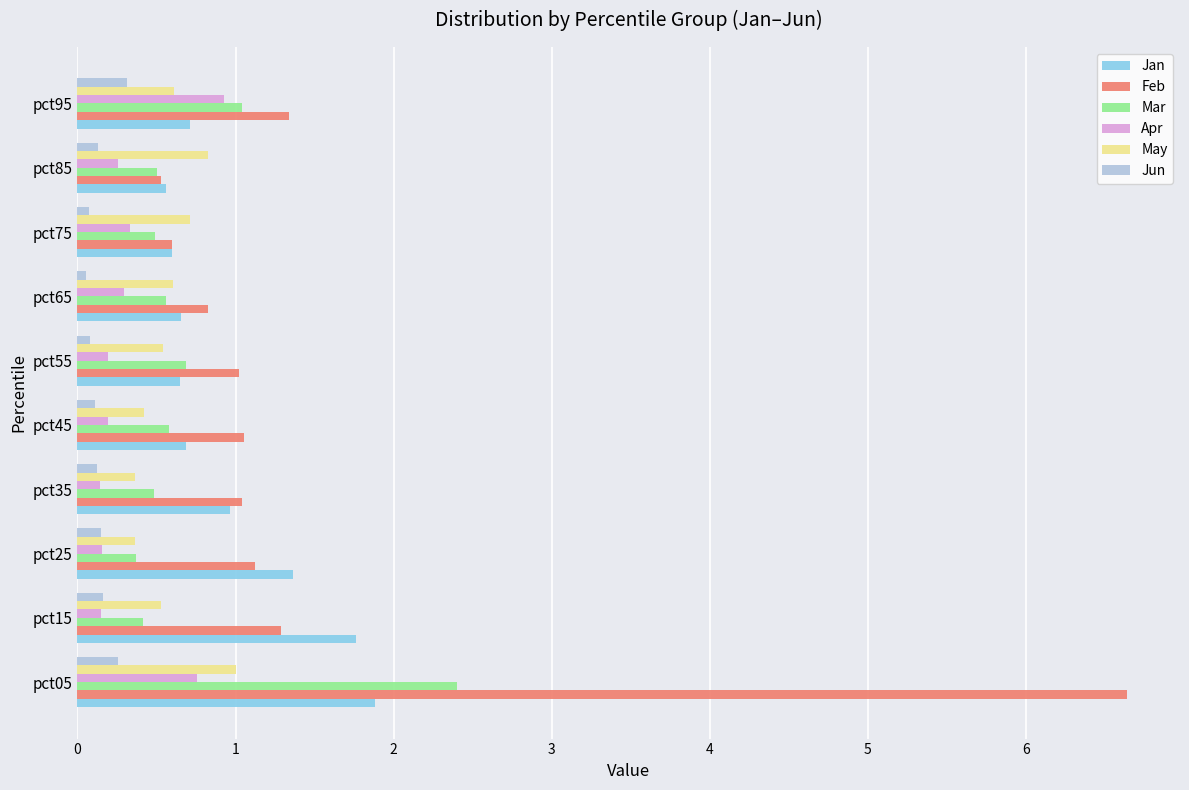

Which series has the largest range (max minus min)?

Feb